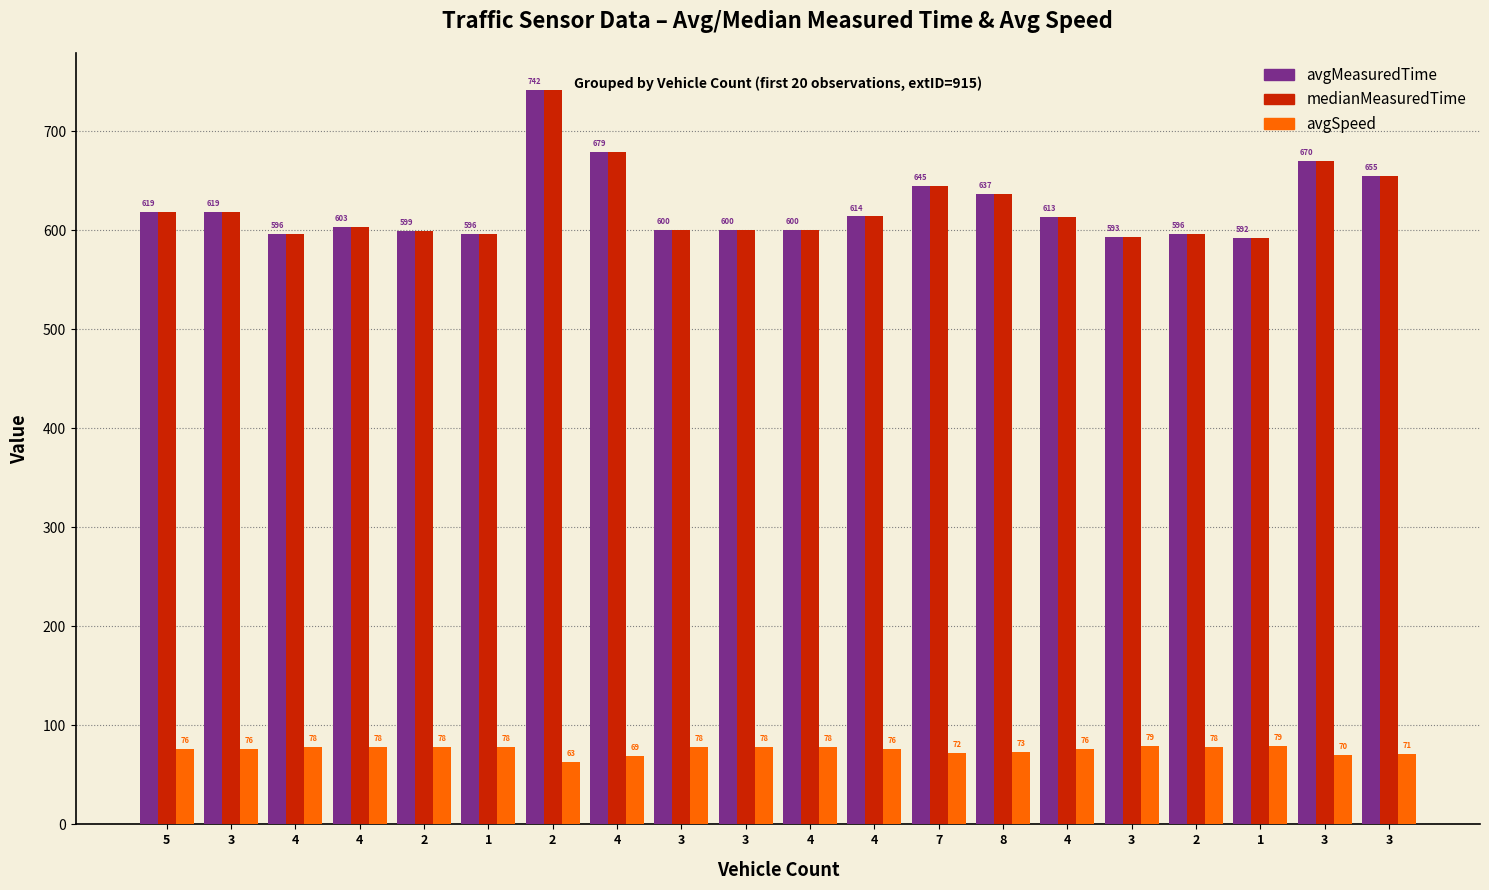

How many bars are there in each group?

3